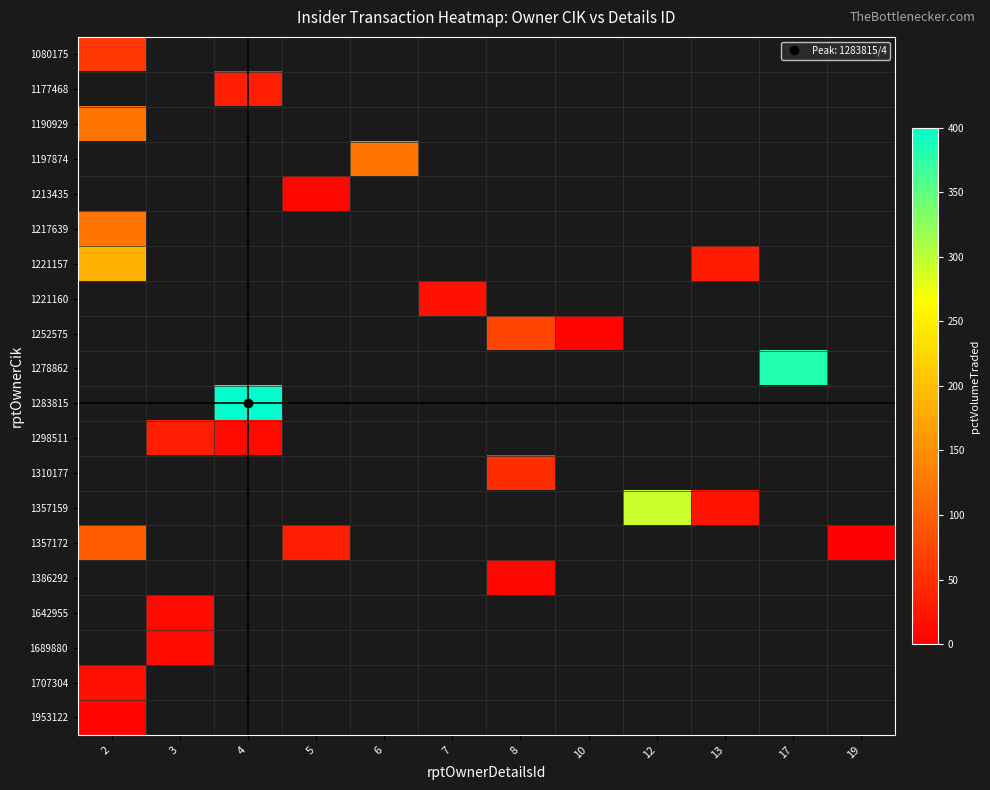

At which category does the chart reach its minimum across all series?

19